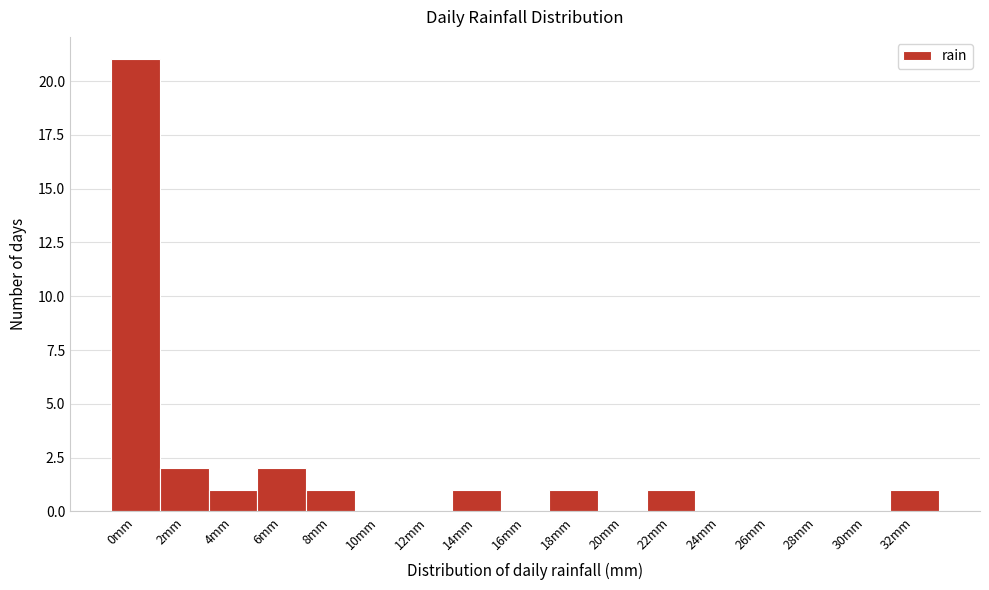

Reading left to right, what are all the values shown in this chart?

0mm=21	2mm=2	4mm=1	6mm=2	8mm=1	10mm=0	12mm=0	14mm=1	16mm=0	18mm=1	20mm=0	22mm=1	24mm=0	26mm=0	28mm=0	30mm=0	32mm=1